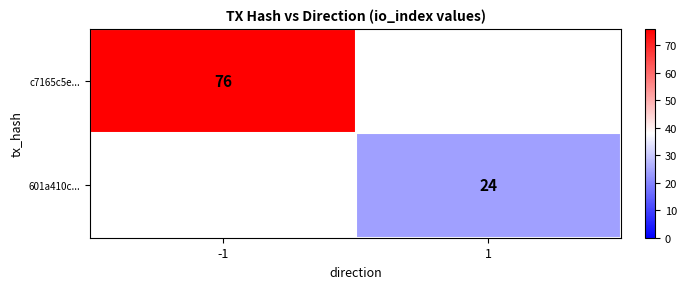

True or false: 601a410c... has a value of 24 at 1.

True